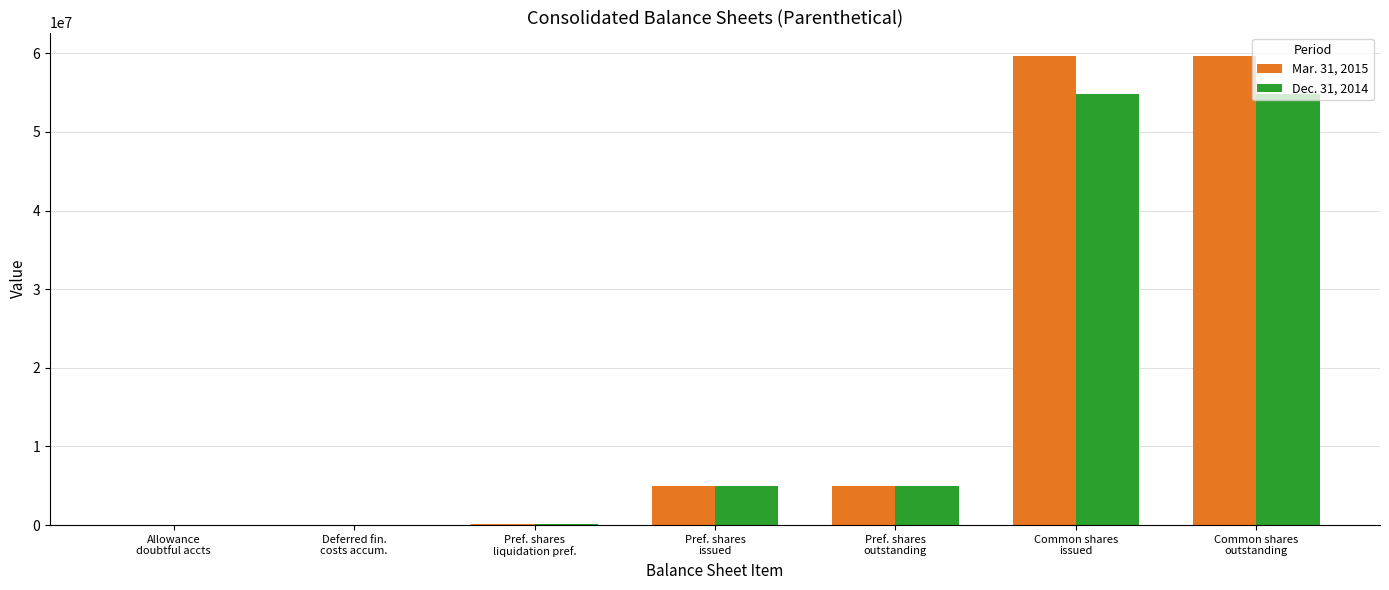

What is the greatest value displayed?

59651190